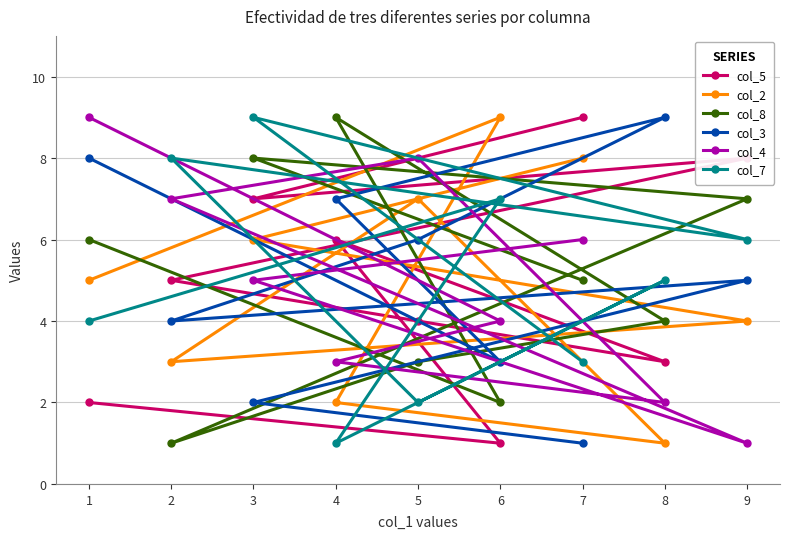

Does the chart display data point markers on the line(s)?

Yes